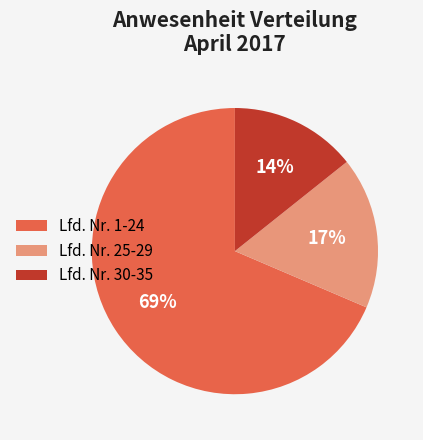

Which slice is the largest?

Lfd. Nr. 1-24